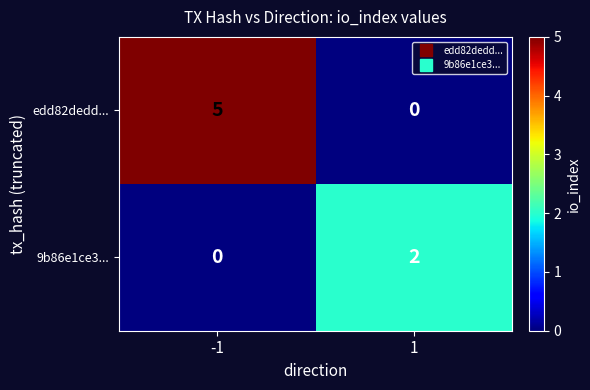

Rank the series by their average value, from lowest to highest.

9b86e1ce3..., edd82dedd...